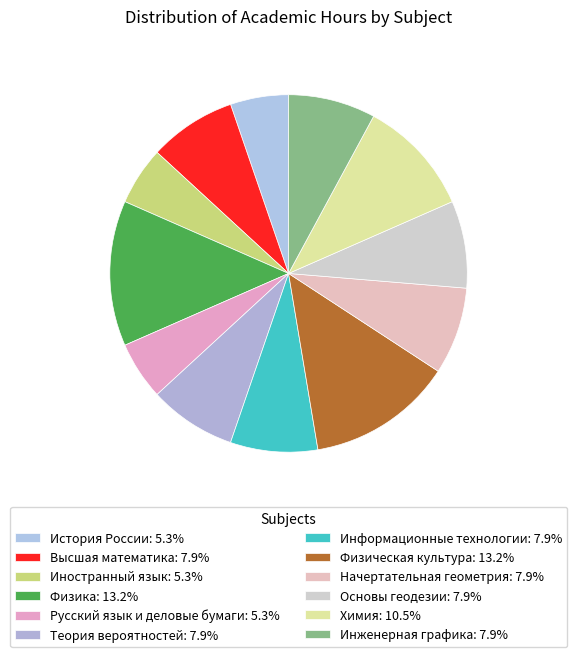

The Физическая культура slice represents 22% of the pie. True or false?

False